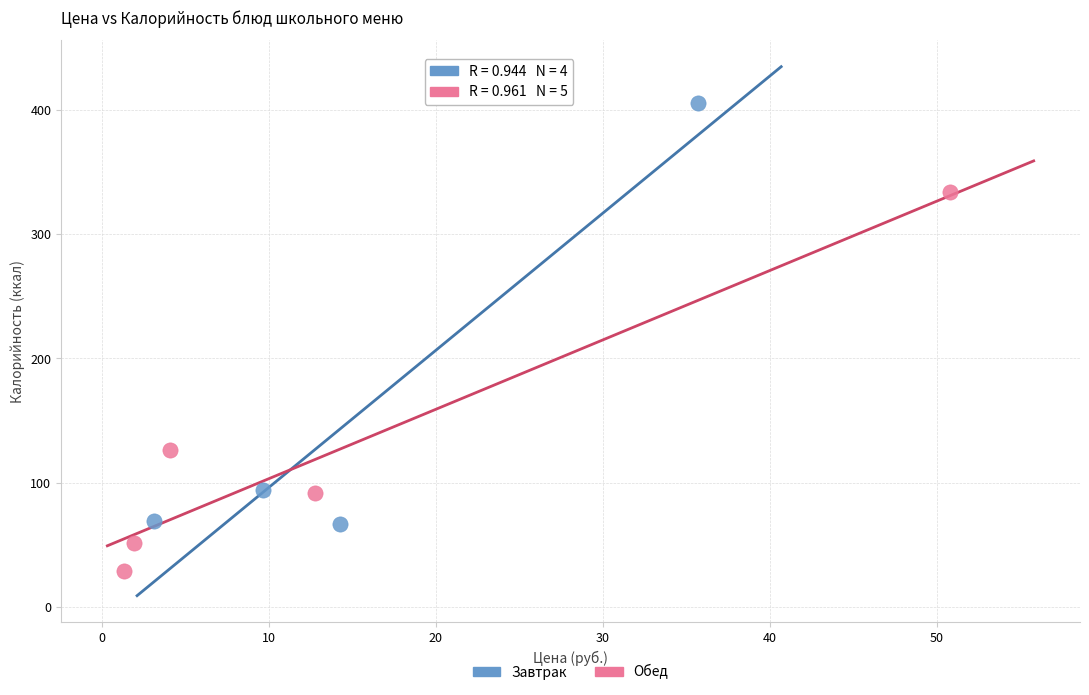

Which series reaches the maximum Y coordinate?

Завтрак